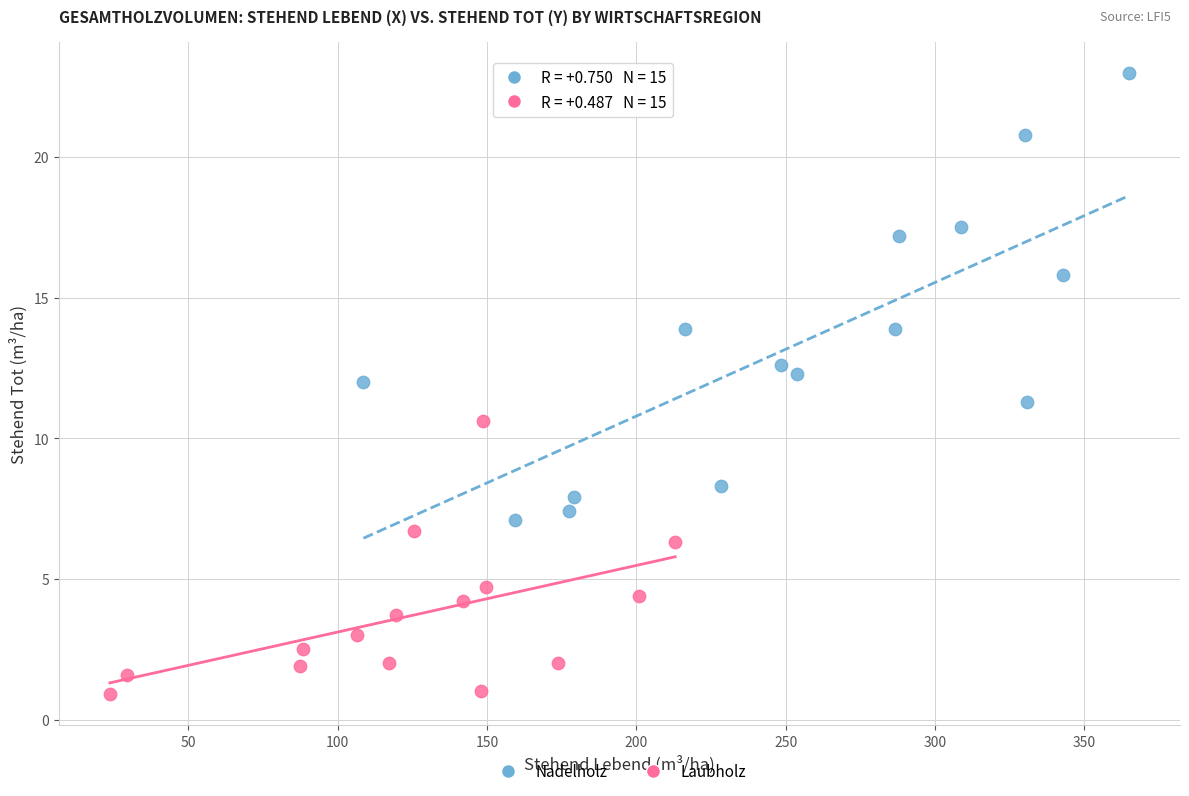

Which series has the largest Y range (max minus min)?

Nadelholz